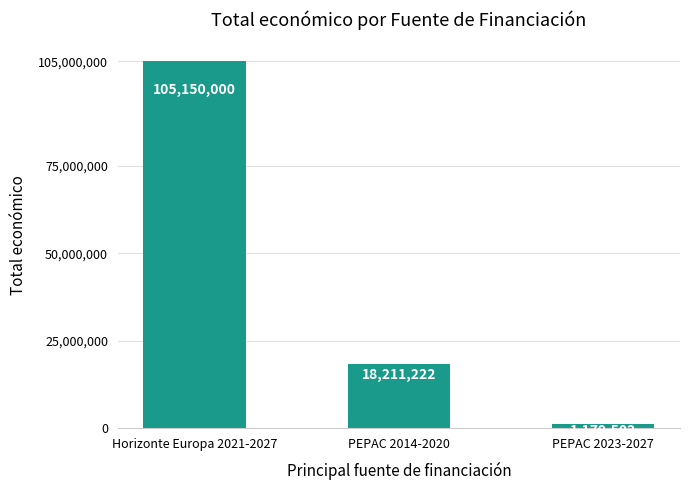

The value at Horizonte Europa 2021-2027 is 64027823. True or false?

False